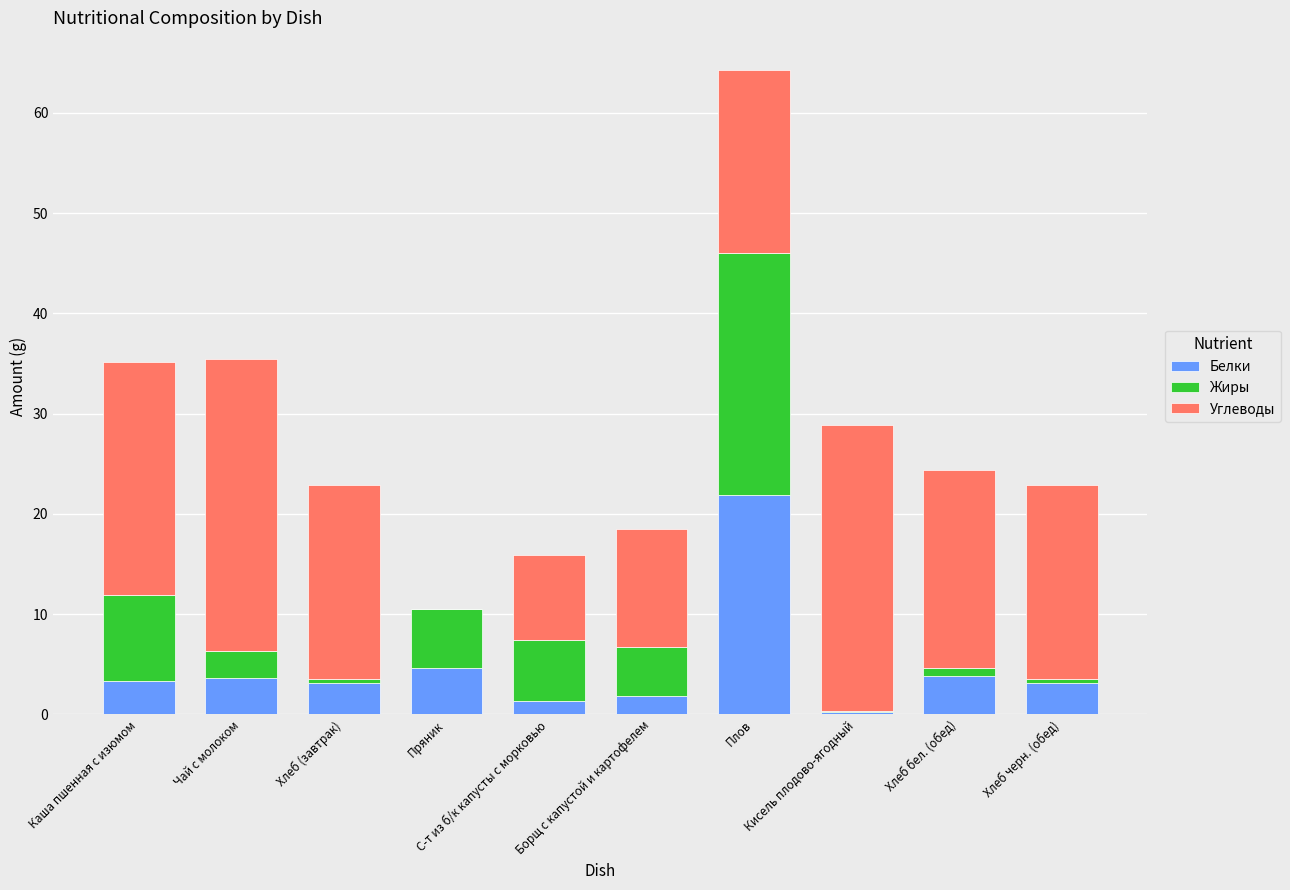

What is the maximum value for Белки?

21.9